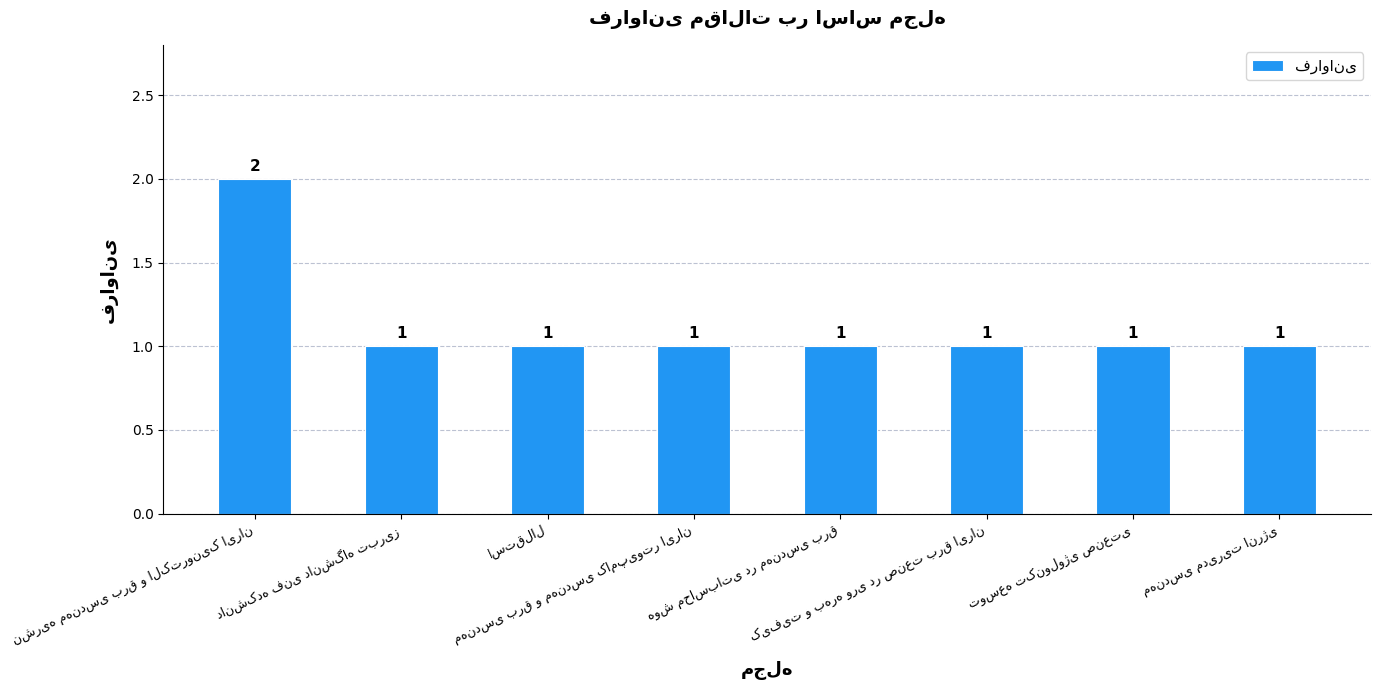

How many values exceed 1?

1